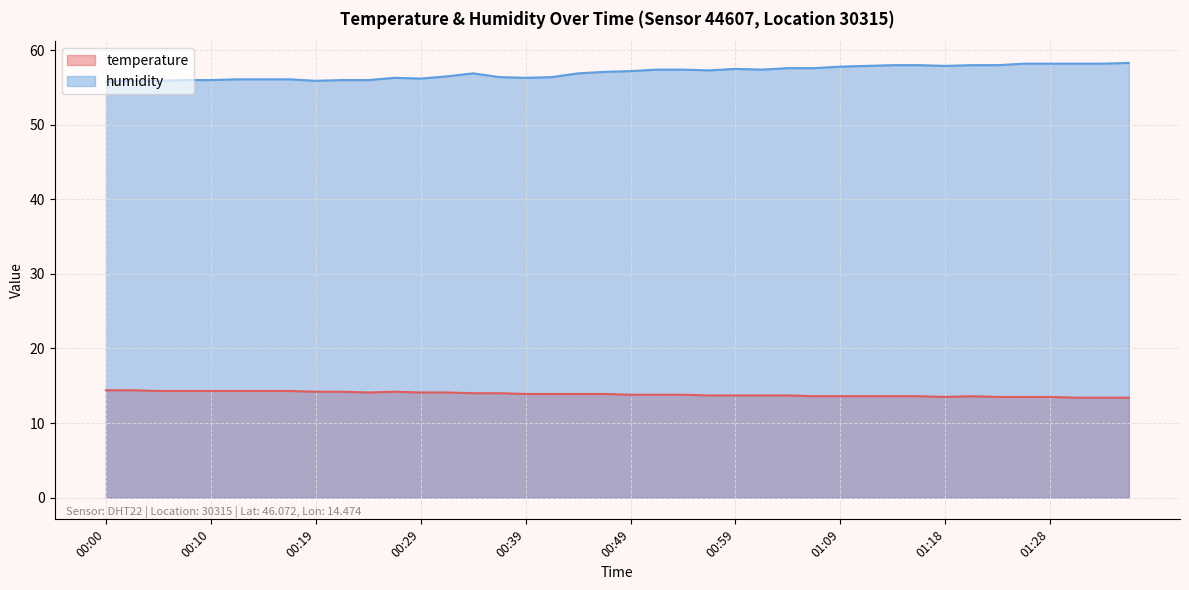

True or false: humidity and temperature cross at least once.

False